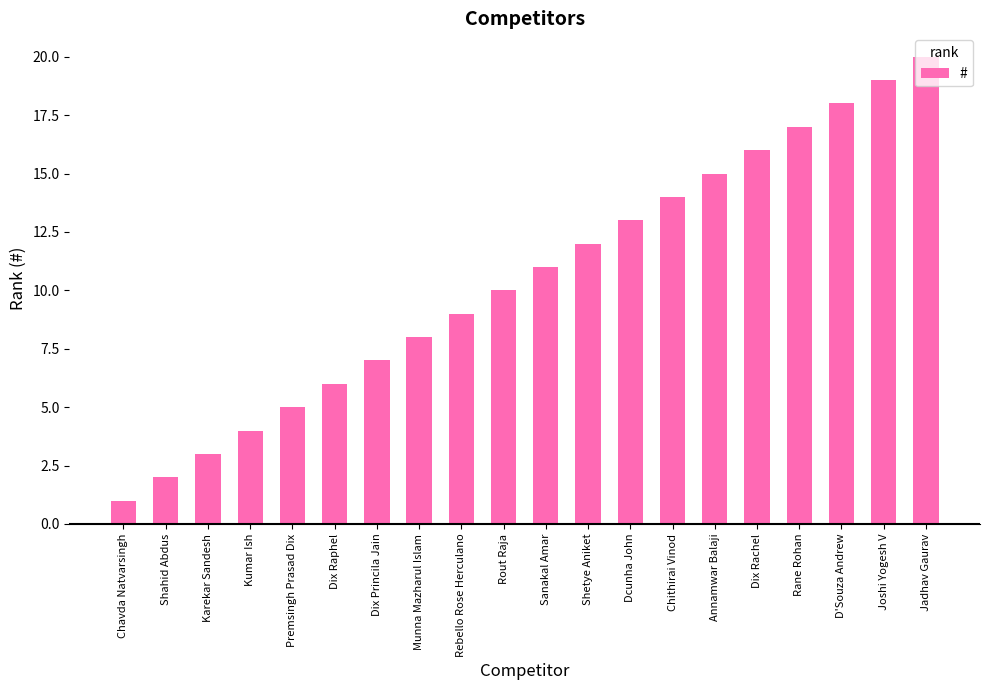

Reading left to right, list all the values displayed in this chart.

Chavda Natvarsingh=1	Shahid Abdus=2	Karekar Sandesh=3	Kumar Ish=4	Premsingh Prasad Dix=5	Dix Raphel=6	Dix Princila Jain=7	Munna Mazharul Islam=8	Rebello Rose Herculano=9	Rout Raja=10	Sanakal Amar=11	Shetye Aniket=12	Dcunha John=13	Chithirai Vinod=14	Annamwar Balaji=15	Dix Rachel=16	Rane Rohan=17	D'Souza Andrew=18	Joshi Yogesh V=19	Jadhav Gaurav=20